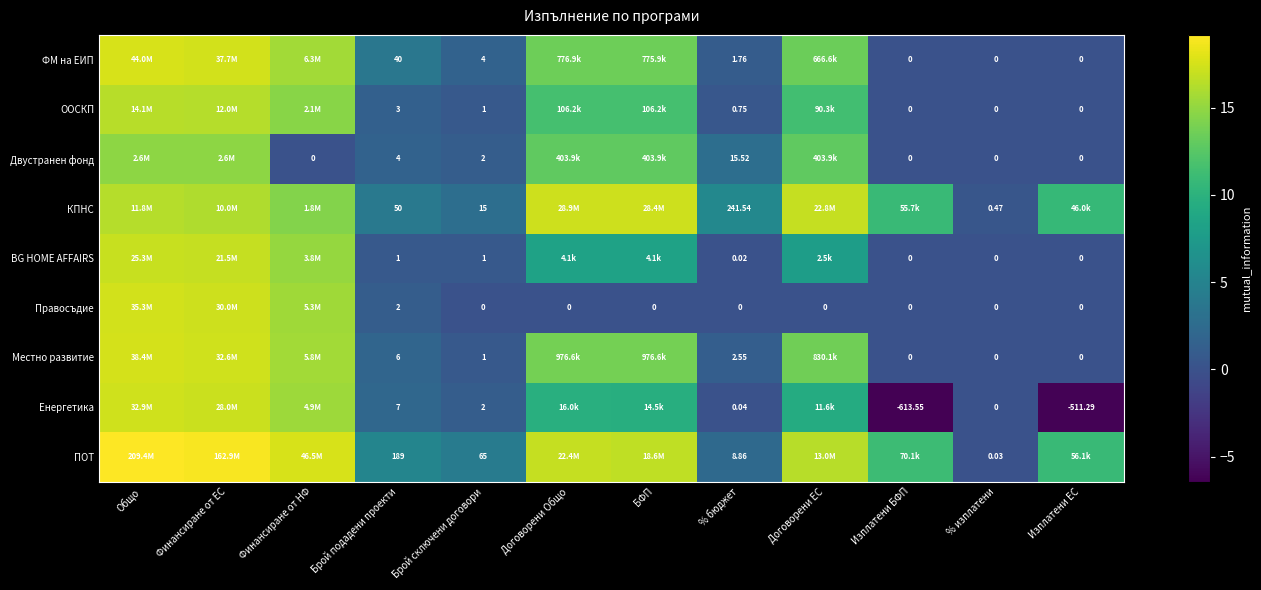

The value of Енергетика at % бюджет is 0.0. True or false?

True